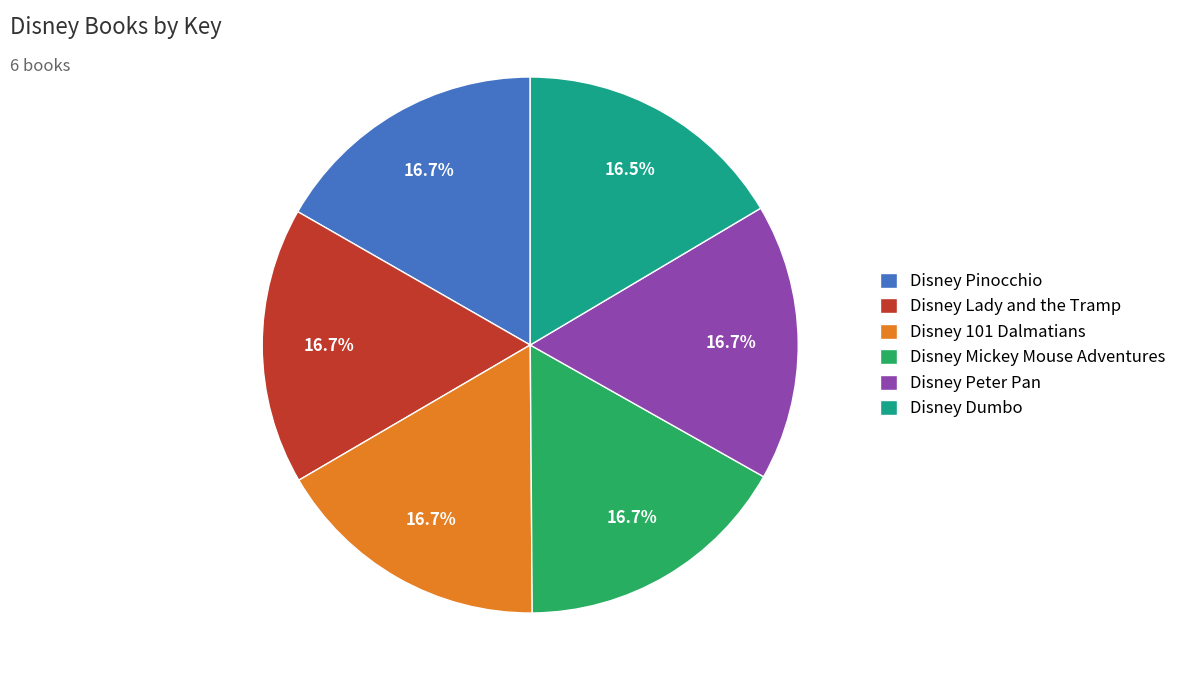

To the nearest percent, what percentage of the pie is Disney Mickey Mouse Adventures?

17%